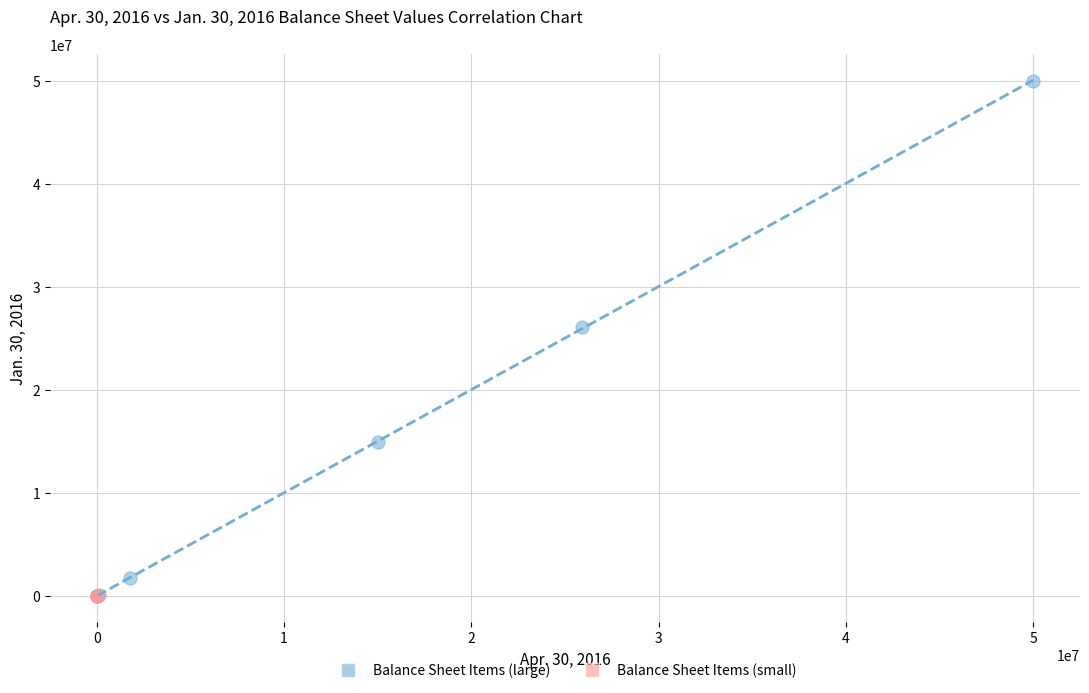

Which series contains the highest Y value?

Balance Sheet Items (large)